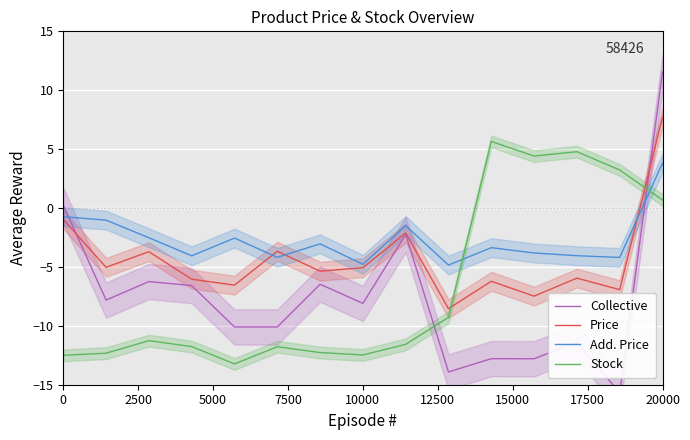

What is the value of the Stock point at the 14th from the left?

3.2